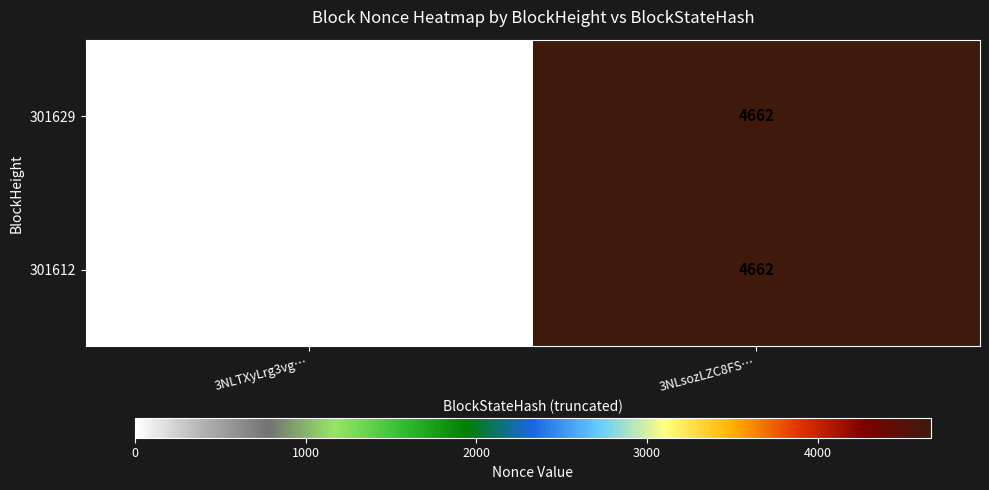

What is the total value across all series at 3NLsozLZC8FS…?

9324